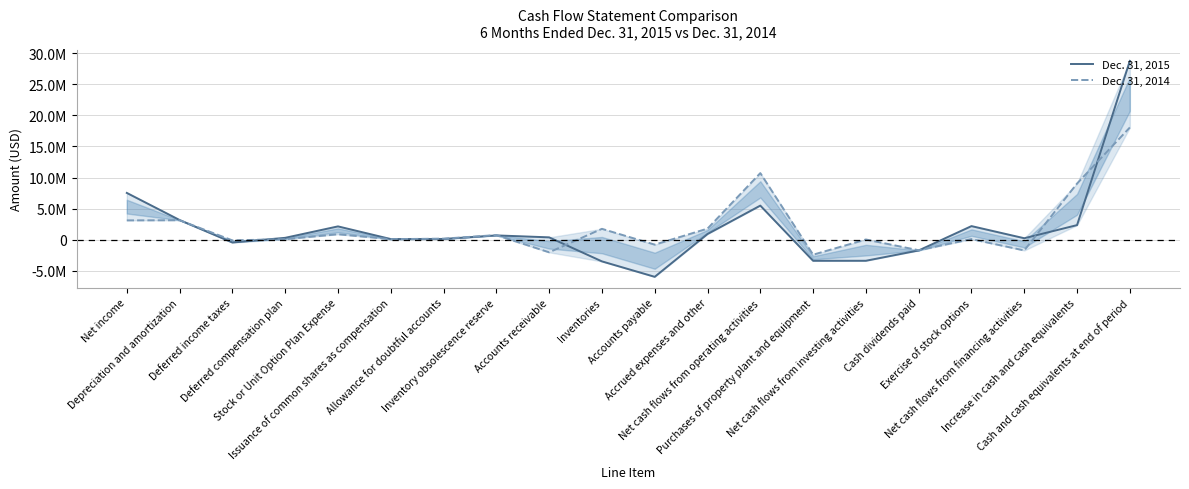

Which series has the largest total across all categories?

Dec. 31, 2014